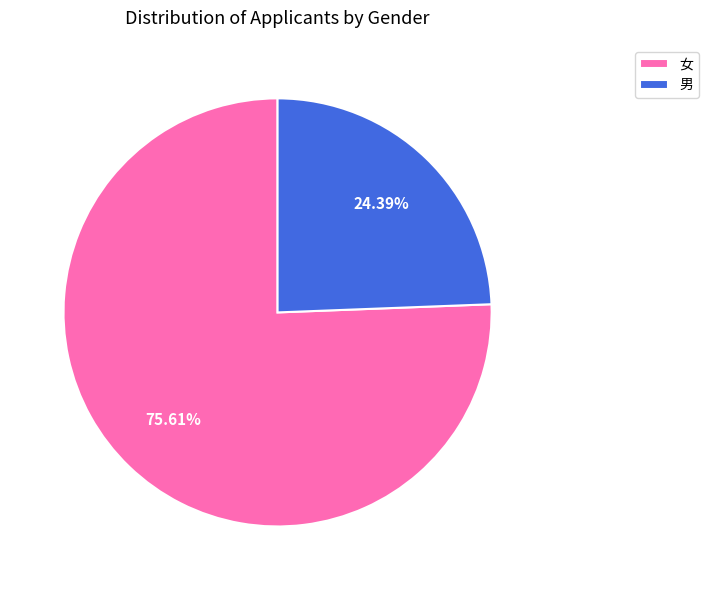

Which has a higher value, 男 or 女?

女